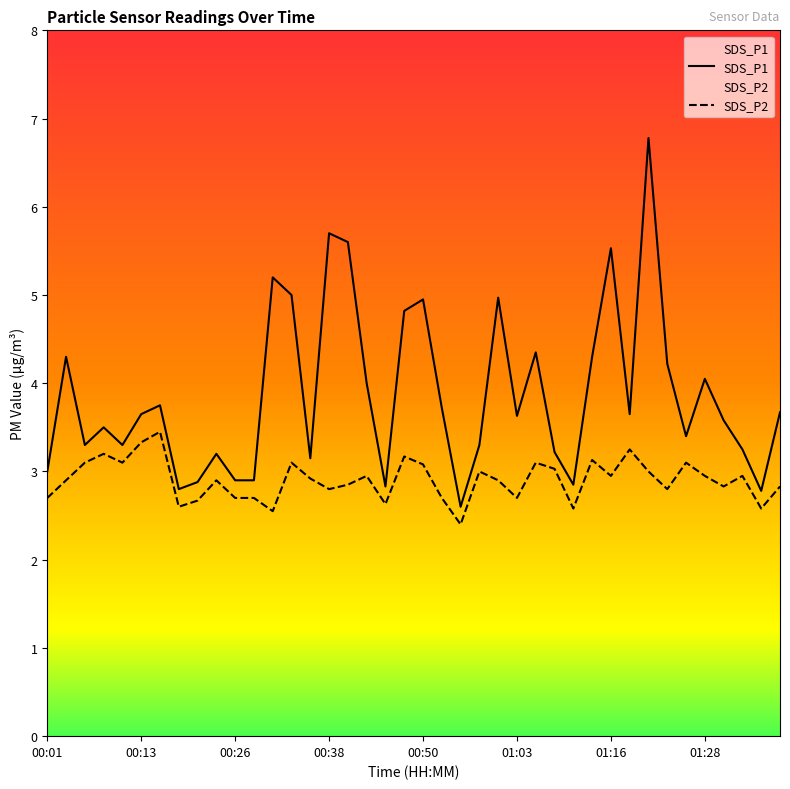

How many lines are shown in the chart?

2